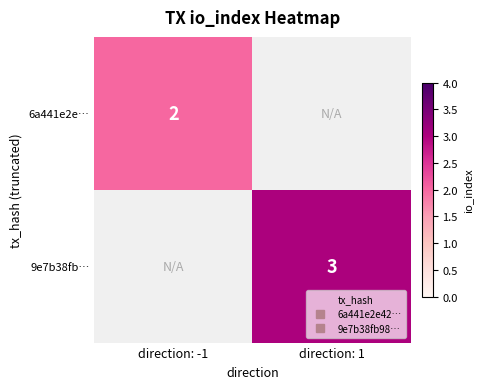

Is the value of 6a441e2e… at direction: -1 greater than the value of 9e7b38fb… at direction: -1?

No